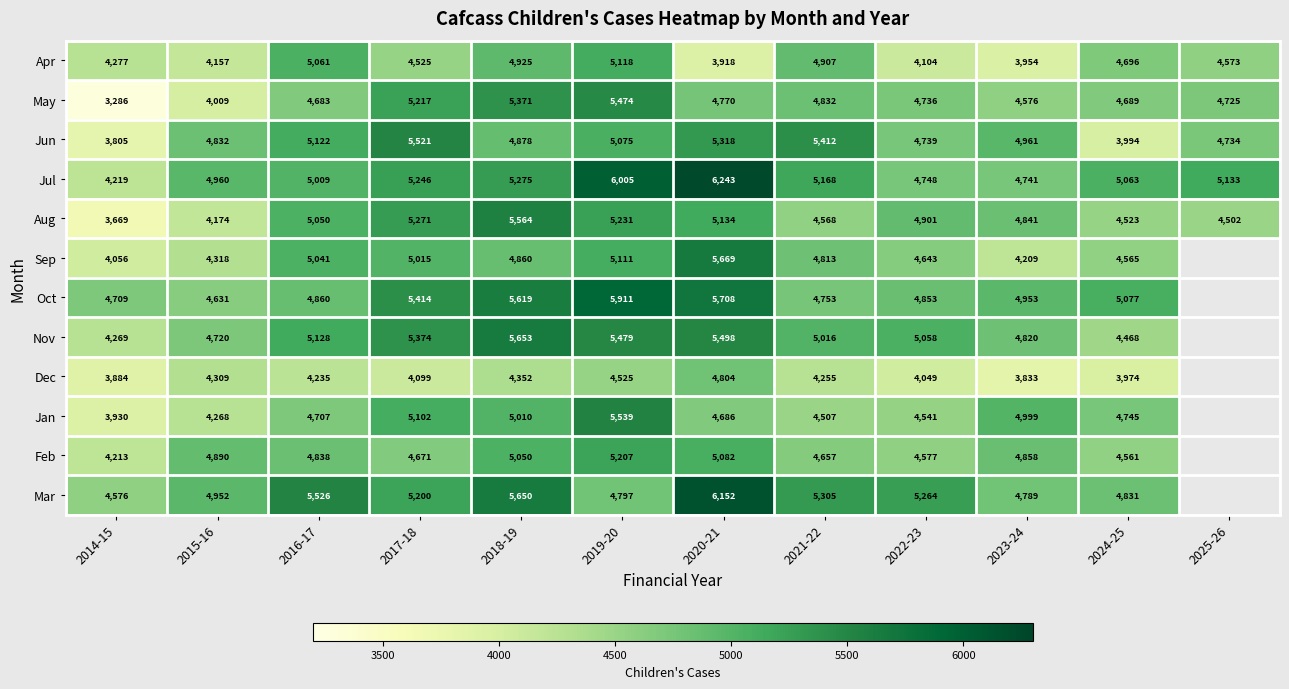

What is the sum of the Aug values at 2019-20 and 2024-25?

9754